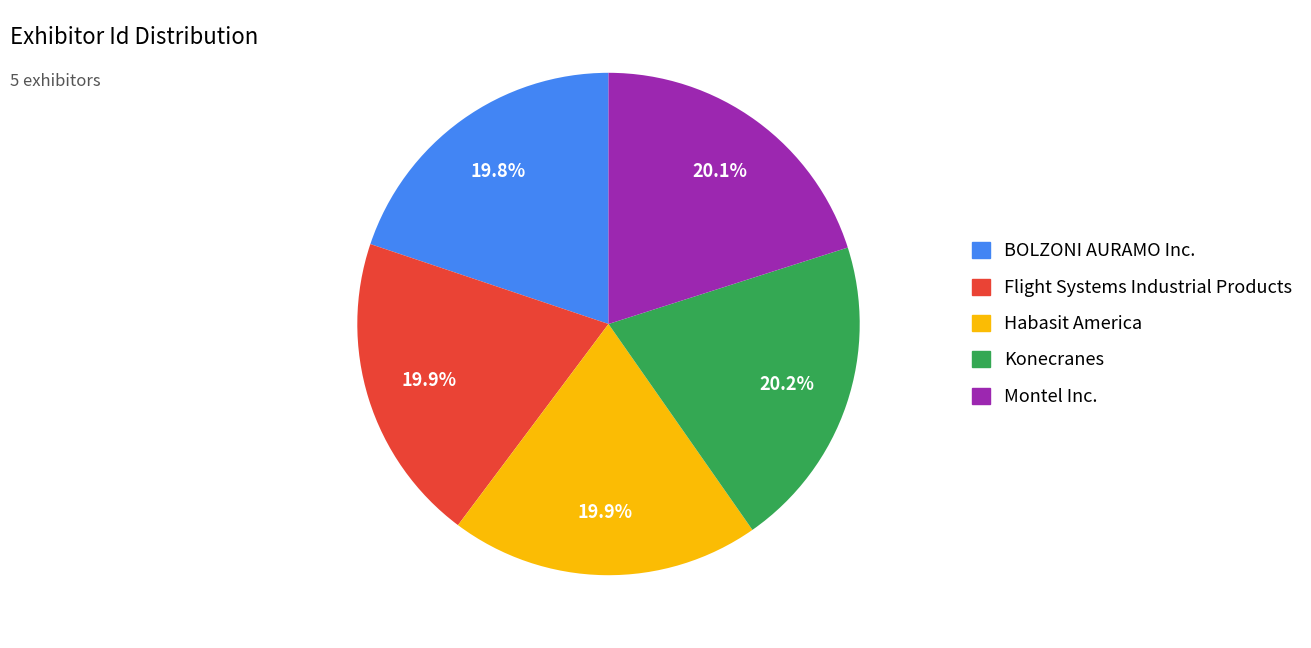

What is the ratio of the value at Montel Inc. to the value at Konecranes?

1.0